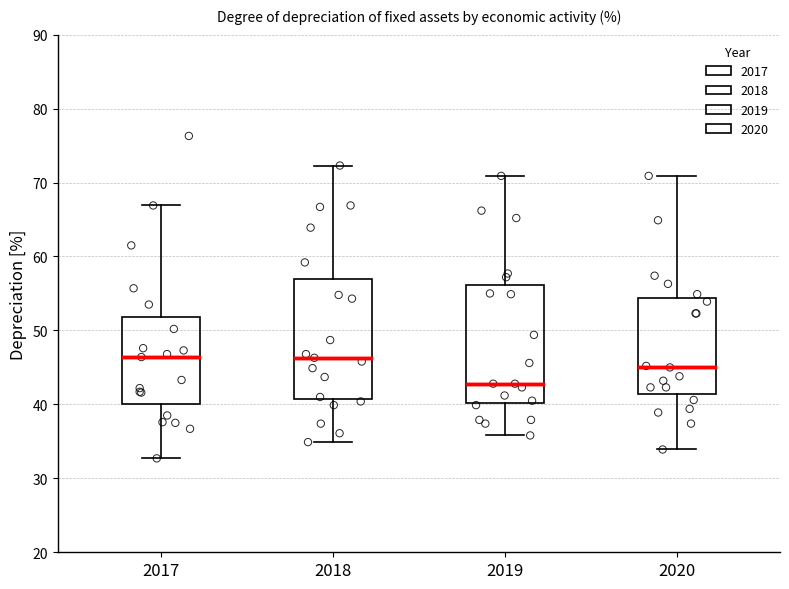

Where does the upper whisker of the box at x = 2018 end on the y-axis? The values are not printed on the chart, so give them approximately, as read against the axis.

72